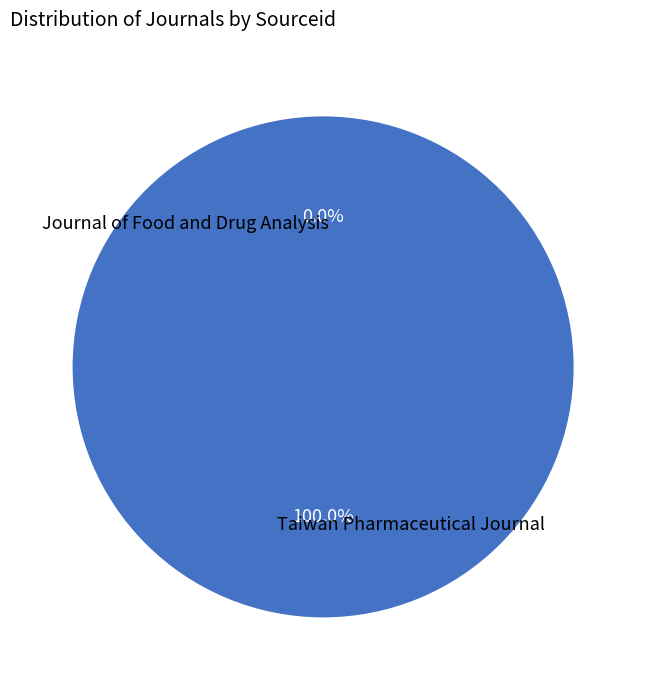

Rank the categories by value from highest to lowest.

Taiwan Pharmaceutical Journal, Journal of Food and Drug Analysis